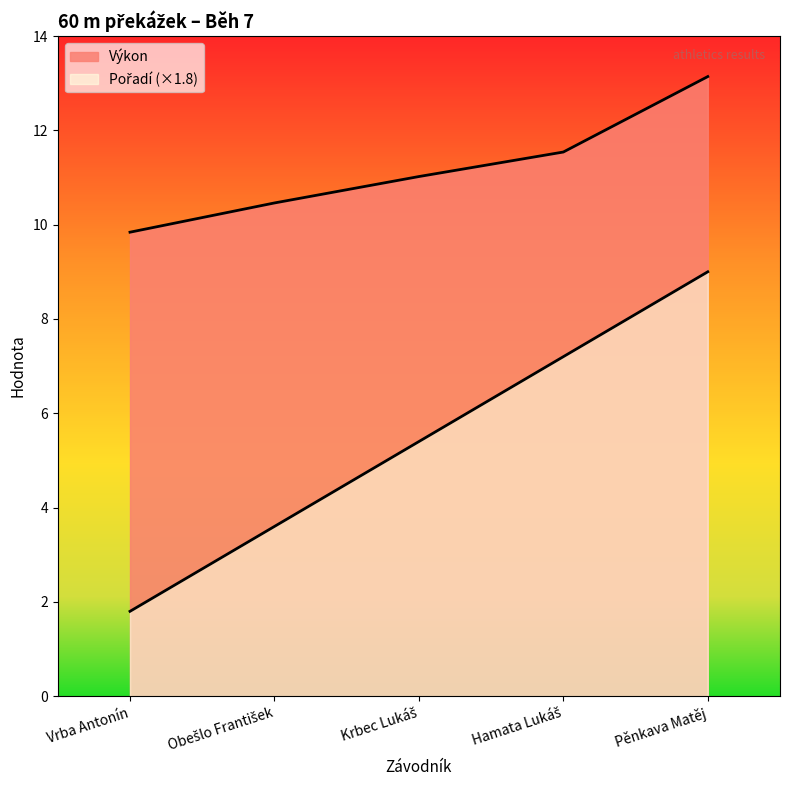

Rank the series by their average value, from highest to lowest.

Výkon, Pořadí